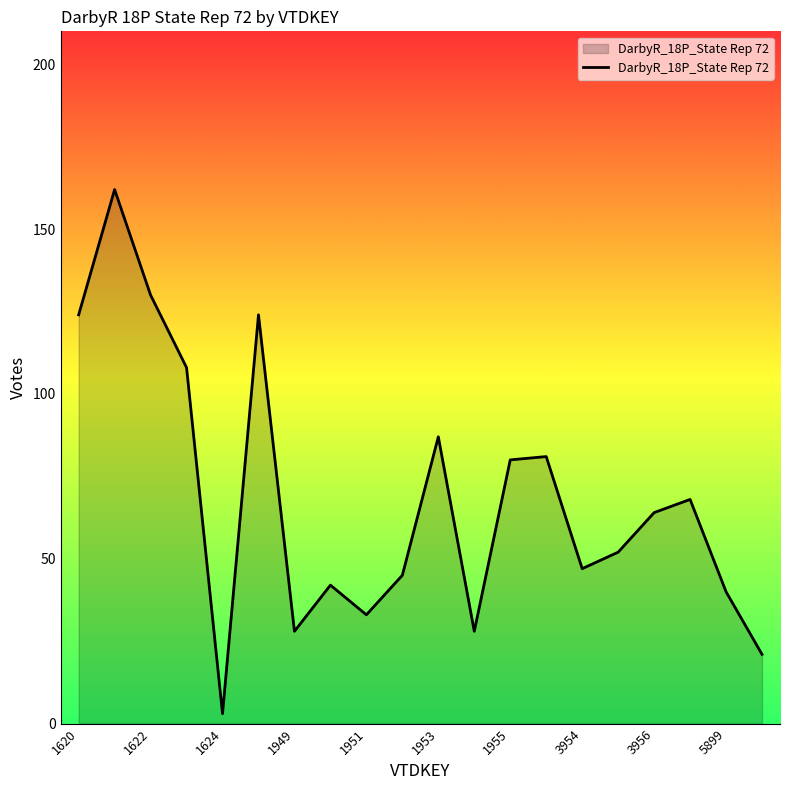

How many distinct data groups are displayed?

1